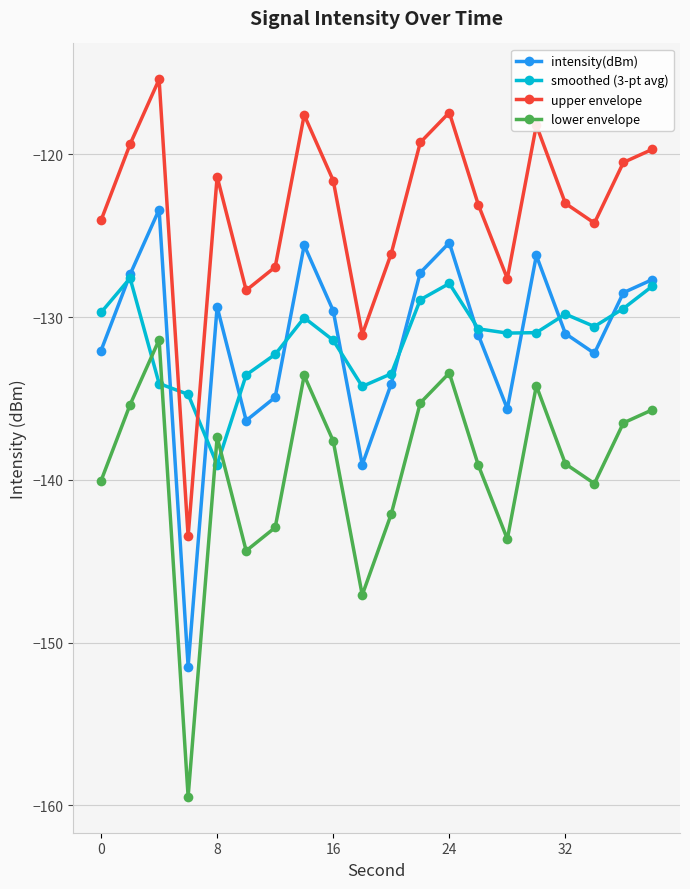

What is the difference between the maximum and second lowest values in the lower envelope series?

15.7